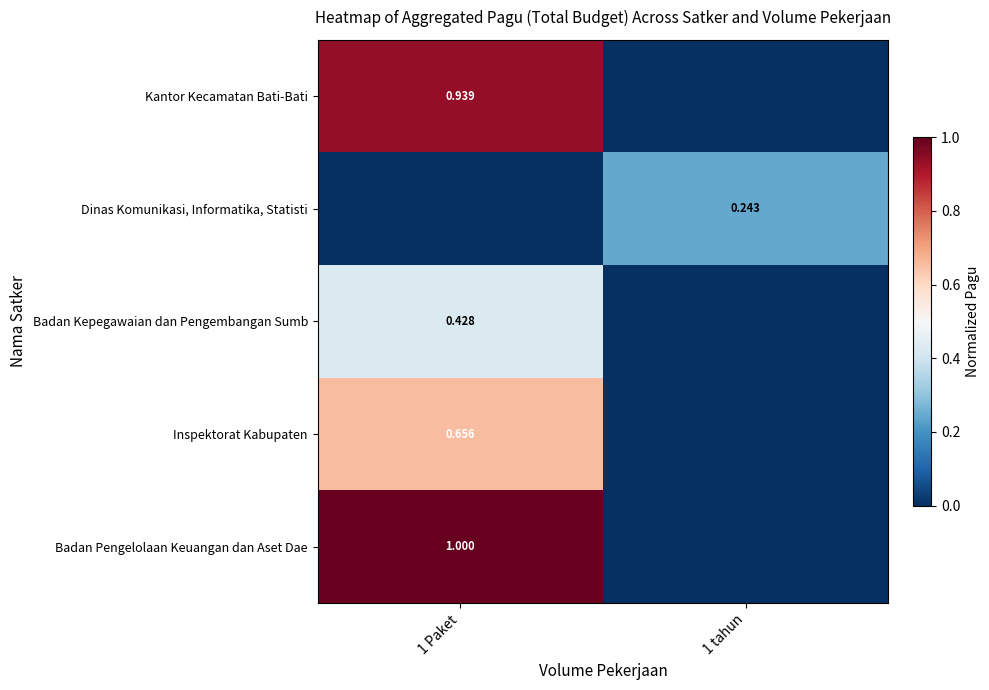

Which category has the lowest value across all series?

1 tahun